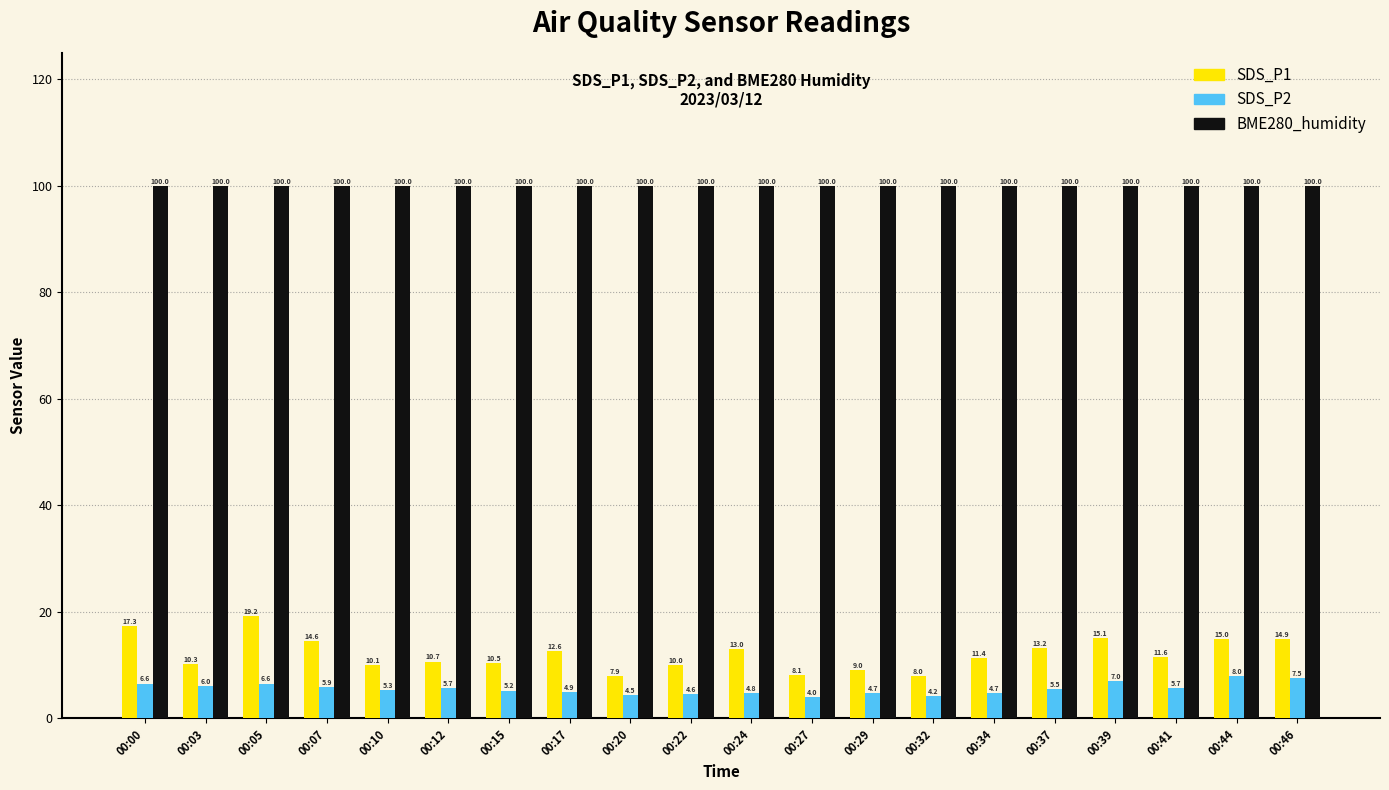

Rank the series by their maximum value, from highest to lowest.

BME280_humidity, SDS_P1, SDS_P2